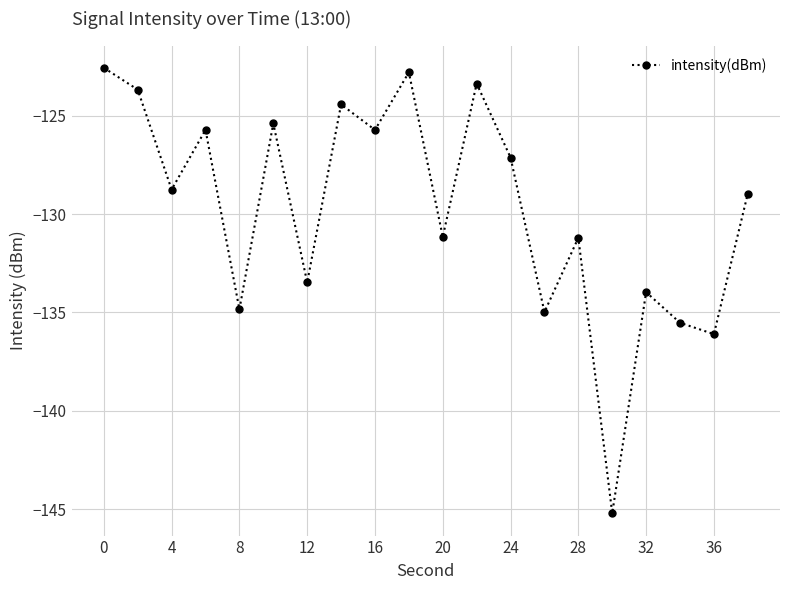

How many interior local valleys (lower than both neighbors) does the data have?

8